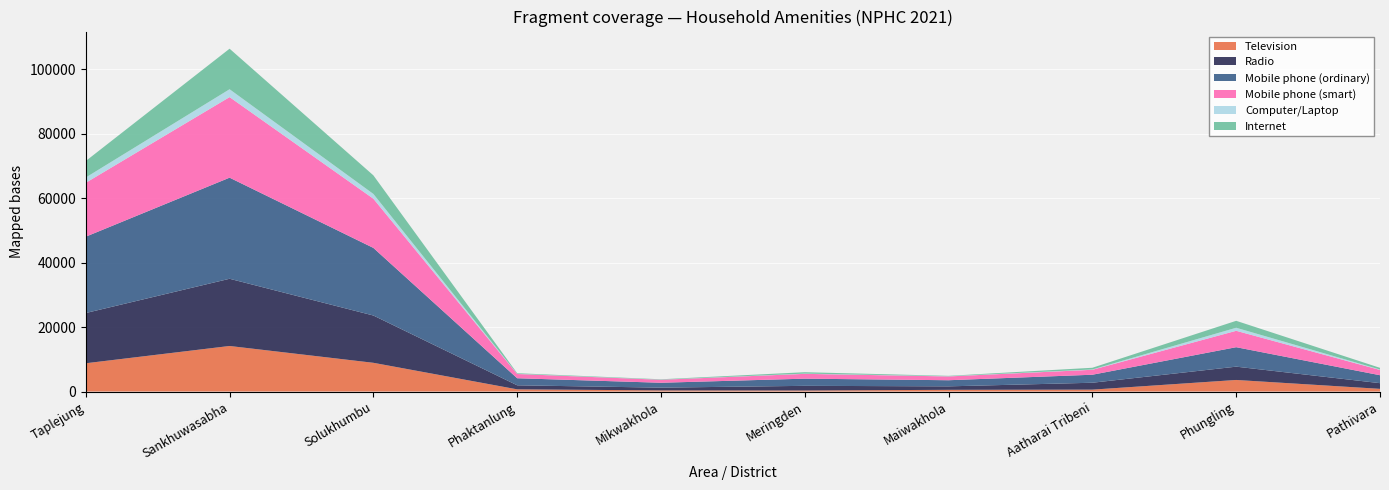

Reading left to right, list all the values displayed in this chart.

Television: Taplejung=8775	Sankhuwasabha=14137	Solukhumbu=8915	Phaktanlung=678	Mikwakhola=353	Meringden=319	Maiwakhola=527	Aatharai Tribeni=586	Phungling=3590	Pathivara=831
Radio: Taplejung=15593	Sankhuwasabha=20862	Solukhumbu=14680	Phaktanlung=1253	Mikwakhola=853	Meringden=1449	Maiwakhola=1079	Aatharai Tribeni=2143	Phungling=4129	Pathivara=1766
Mobile phone (ordinary): Taplejung=23697	Sankhuwasabha=31383	Solukhumbu=20983	Phaktanlung=2192	Mikwakhola=1517	Meringden=2224	Maiwakhola=1902	Aatharai Tribeni=2486	Phungling=6041	Pathivara=2462
Mobile phone (smart): Taplejung=16728	Sankhuwasabha=25009	Solukhumbu=15273	Phaktanlung=1321	Mikwakhola=924	Meringden=1495	Maiwakhola=1178	Aatharai Tribeni=1536	Phungling=5090	Pathivara=1641
Computer/Laptop: Taplejung=1641	Sankhuwasabha=2438	Solukhumbu=1476	Phaktanlung=51	Mikwakhola=34	Meringden=79	Maiwakhola=63	Aatharai Tribeni=100	Phungling=943	Pathivara=130
Internet: Taplejung=5121	Sankhuwasabha=12585	Solukhumbu=5773	Phaktanlung=188	Mikwakhola=120	Meringden=432	Maiwakhola=120	Aatharai Tribeni=525	Phungling=2158	Pathivara=522